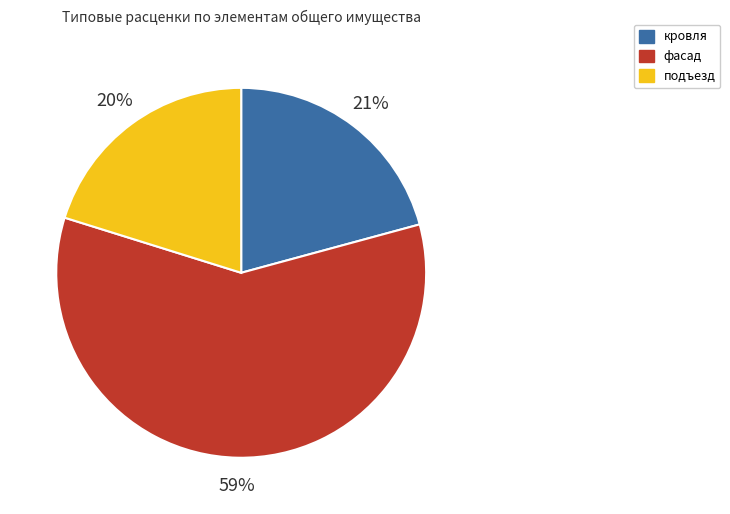

Is there a majority slice in this chart?

Yes